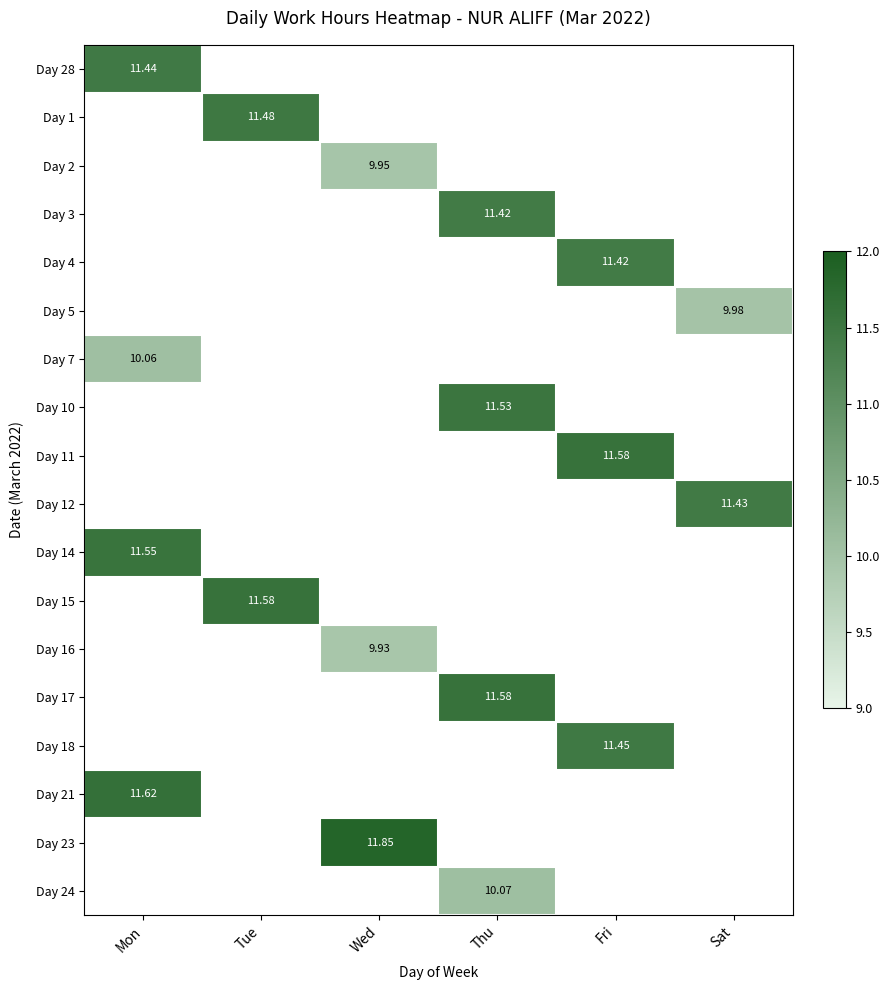

The value of Day 21 at Mon is 6.7. True or false?

False